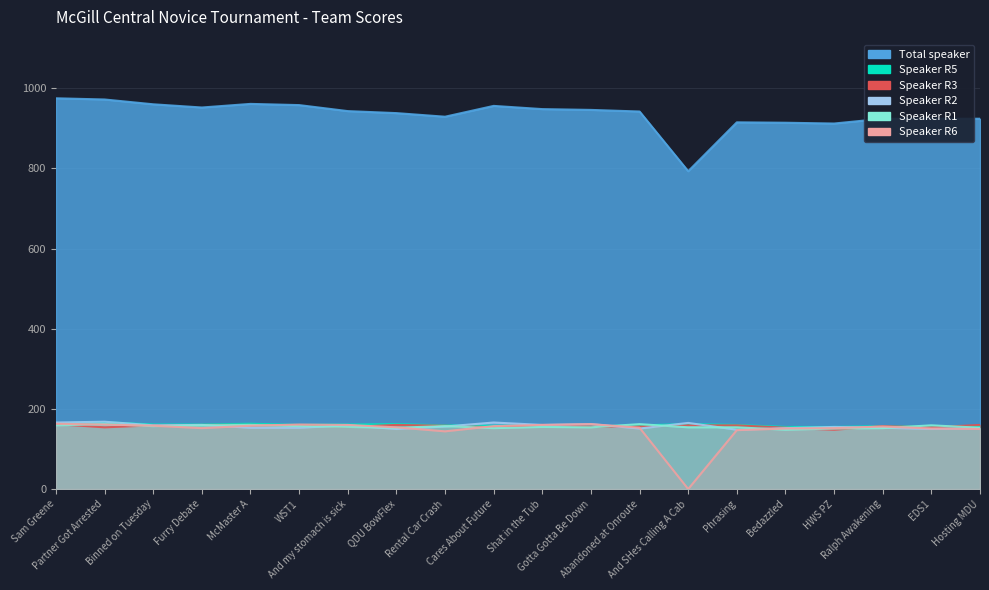

At which category does Speaker R6 reach its first local valley?

Furry Debate